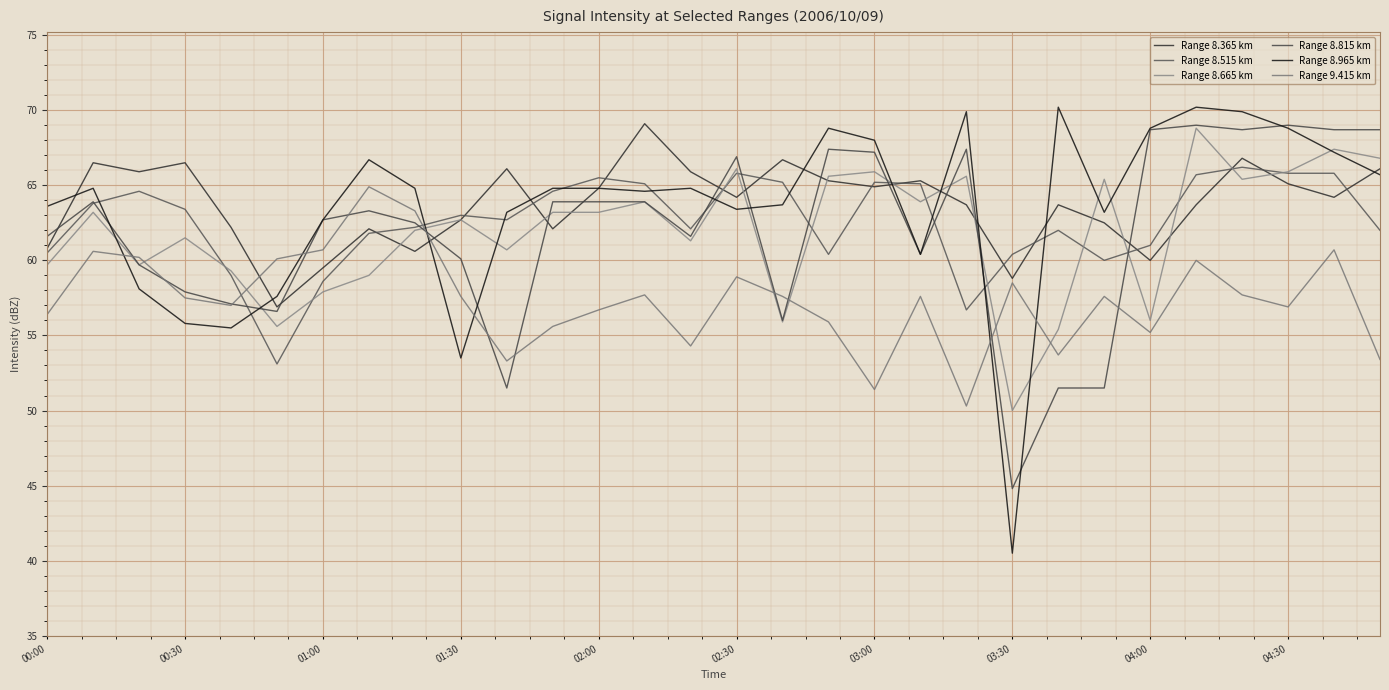

Does the chart have visible grid lines?

Yes